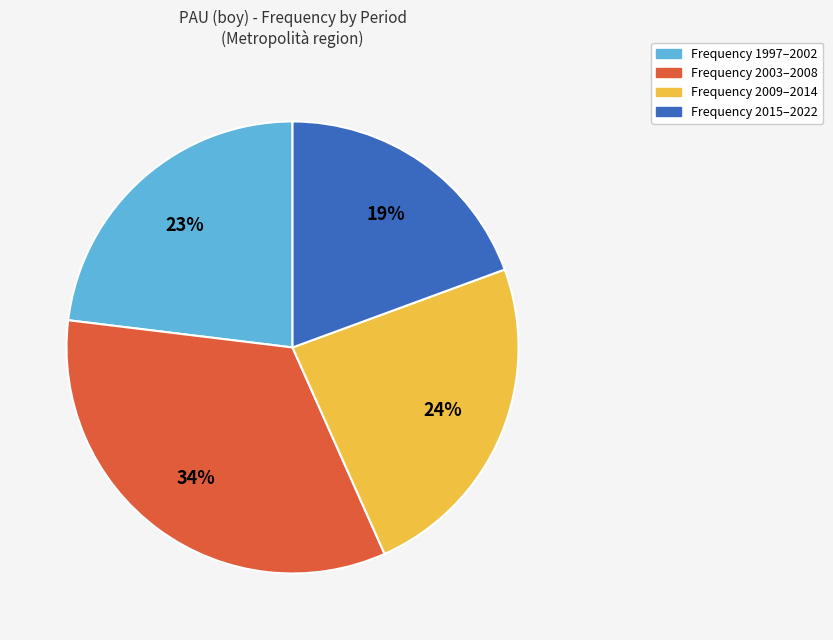

To the nearest percent, what is the average slice percentage?

25%